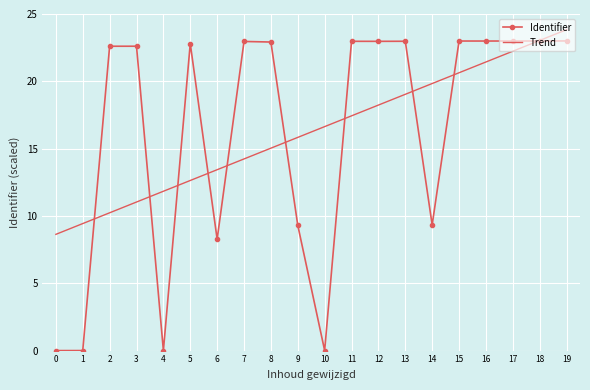

Is the value of Trend at 17 greater than the value of Identifier at 9?

Yes